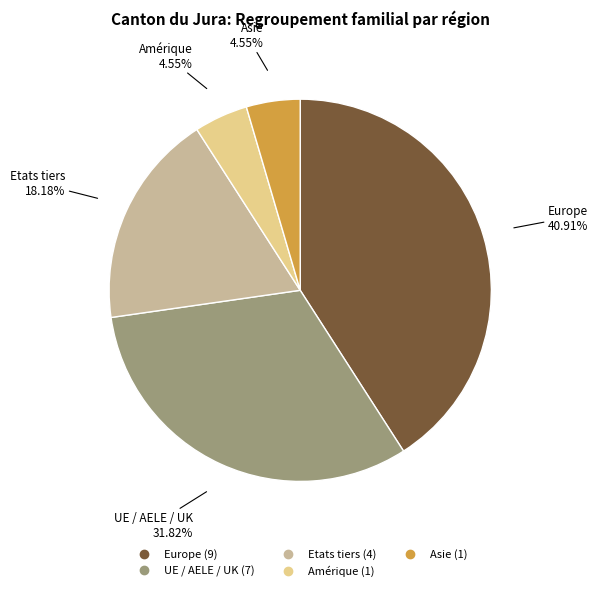

Count the number of slices in the pie.

5